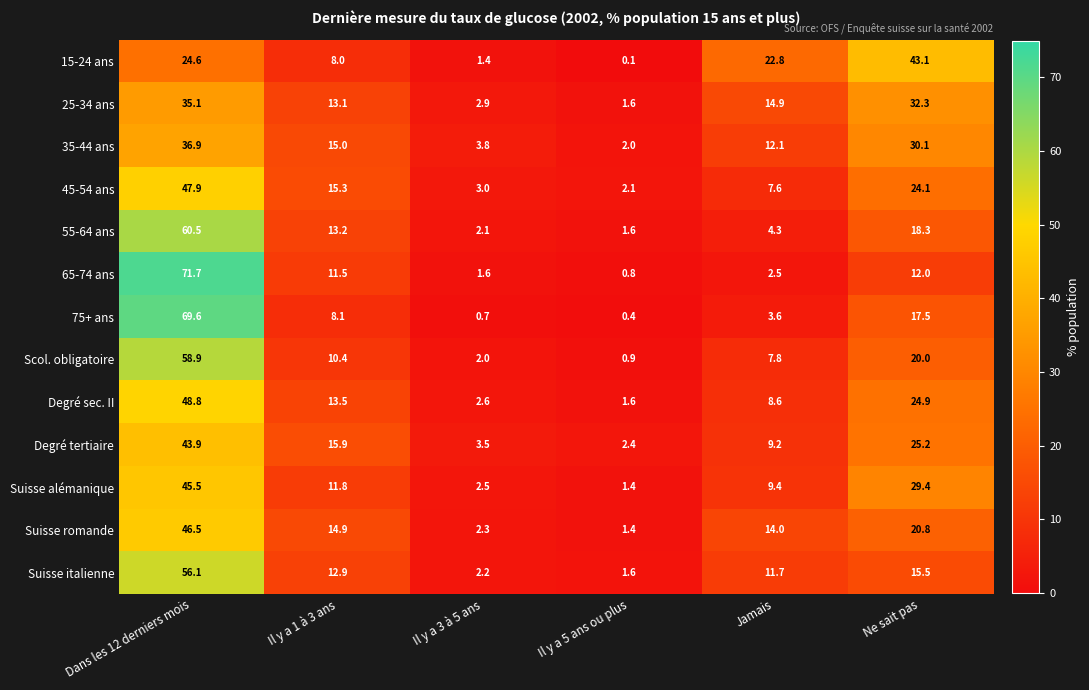

At Dans les 12 derniers mois, list the series in order from largest to smallest.

65-74 ans, 75+ ans, 55-64 ans, Scol. obligatoire, Suisse italienne, Degré sec. II, 45-54 ans, Suisse romande, Suisse alémanique, Degré tertiaire, 35-44 ans, 25-34 ans, 15-24 ans